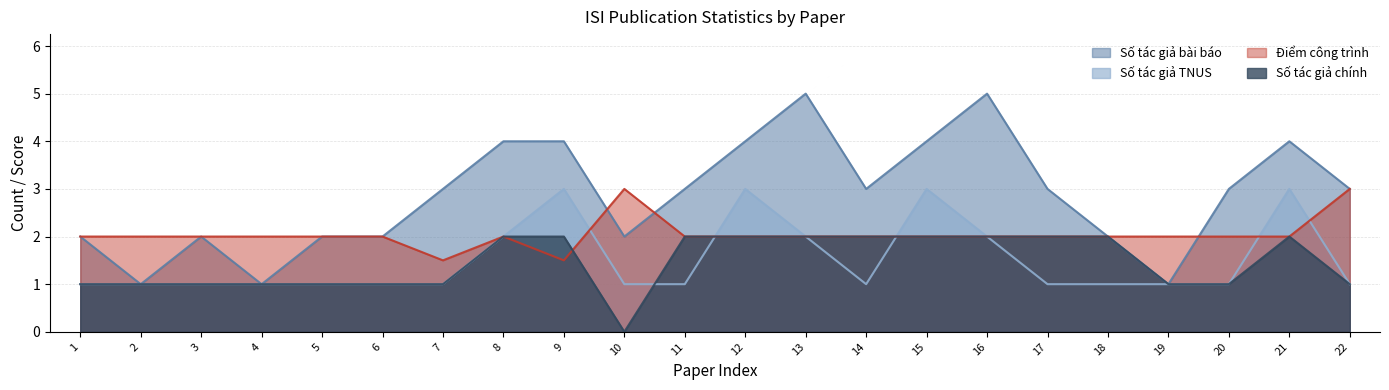

Reading left to right, transcribe all the data shown in this chart.

Số tác giả bài báo: 1=2.0	2=1.0	3=2.0	4=1.0	5=2.0	6=2.0	7=3.0	8=4.0	9=4.0	10=2.0	11=3.0	12=4.0	13=5.0	14=3.0	15=4.0	16=5.0	17=3.0	18=2.0	19=1.0	20=3.0	21=4.0	22=3.0
Số tác giả TNUS: 1=1.0	2=1.0	3=1.0	4=1.0	5=1.0	6=1.0	7=1.0	8=2.0	9=3.0	10=1.0	11=1.0	12=3.0	13=2.0	14=1.0	15=3.0	16=2.0	17=1.0	18=1.0	19=1.0	20=1.0	21=3.0	22=1.0
Điểm công trình: 1=2.0	2=2.0	3=2.0	4=2.0	5=2.0	6=2.0	7=1.5	8=2.0	9=1.5	10=3.0	11=2.0	12=2.0	13=2.0	14=2.0	15=2.0	16=2.0	17=2.0	18=2.0	19=2.0	20=2.0	21=2.0	22=3.0
Số tác giả chính: 1=1.0	2=1.0	3=1.0	4=1.0	5=1.0	6=1.0	7=1.0	8=2.0	9=2.0	10=0.0	11=2.0	12=2.0	13=2.0	14=2.0	15=2.0	16=2.0	17=2.0	18=2.0	19=1.0	20=1.0	21=2.0	22=1.0